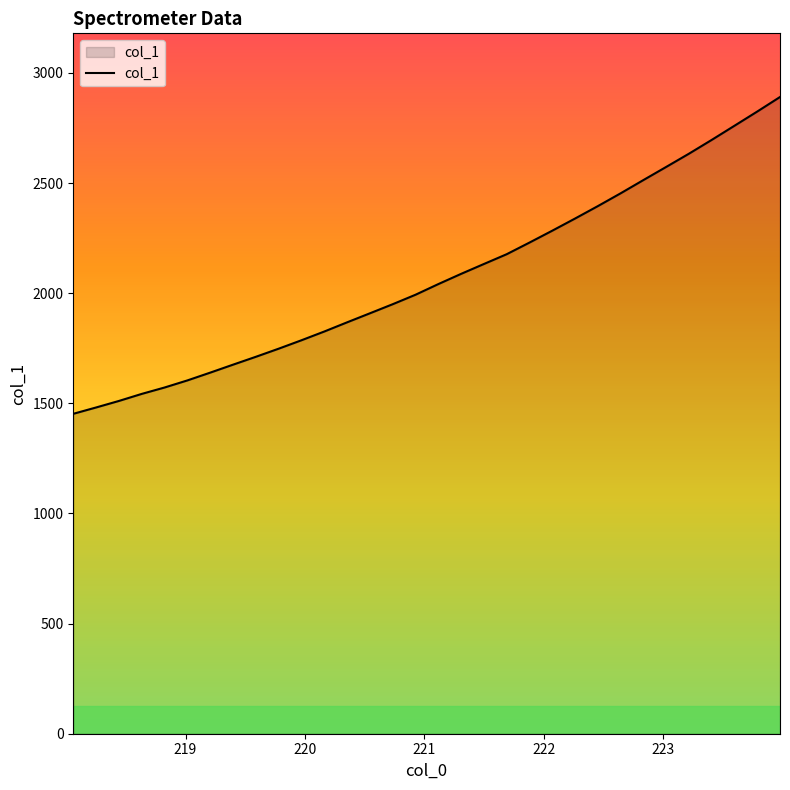

What is the minimum value shown in the chart?

1452.3